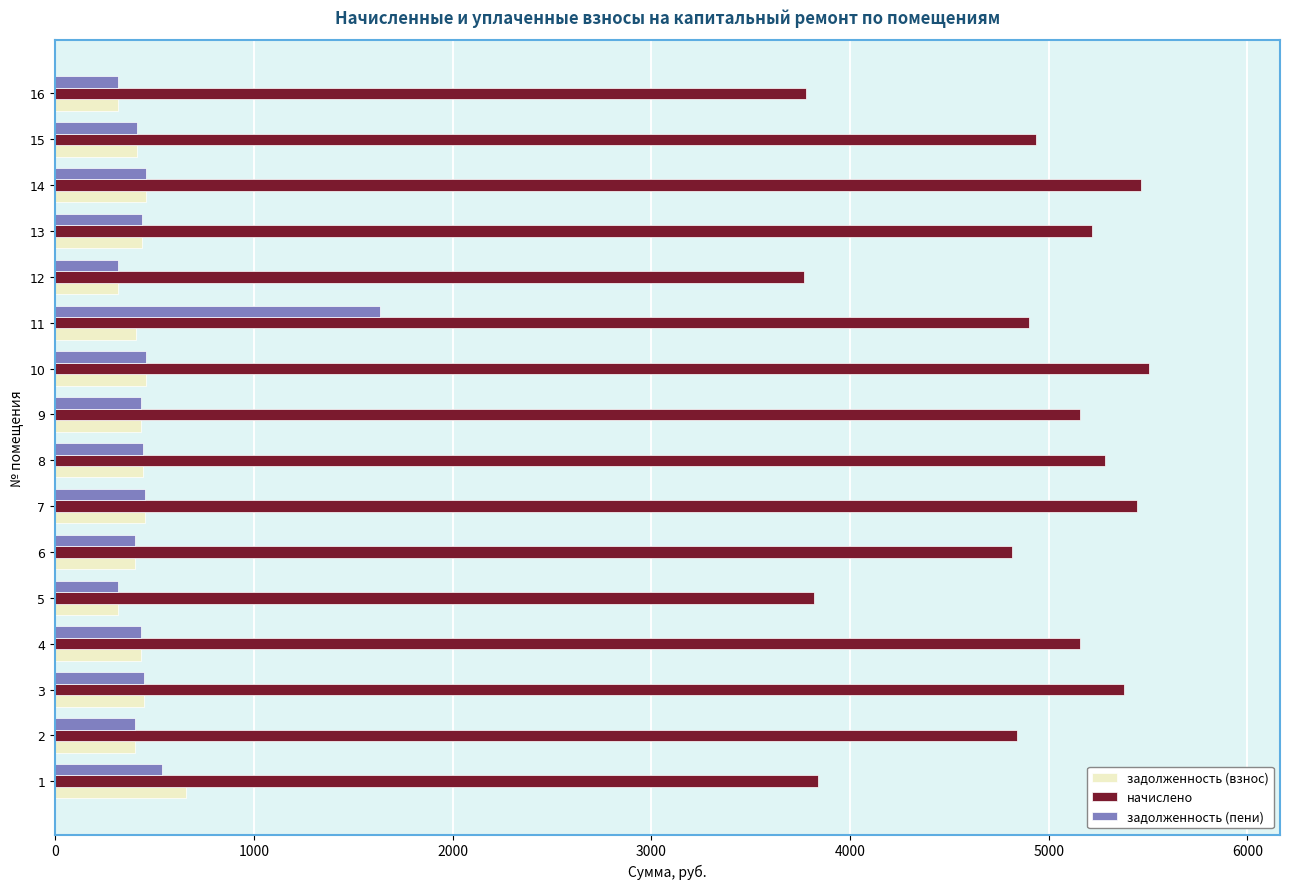

What is the average value of the задолженность (пени) series?

492.7